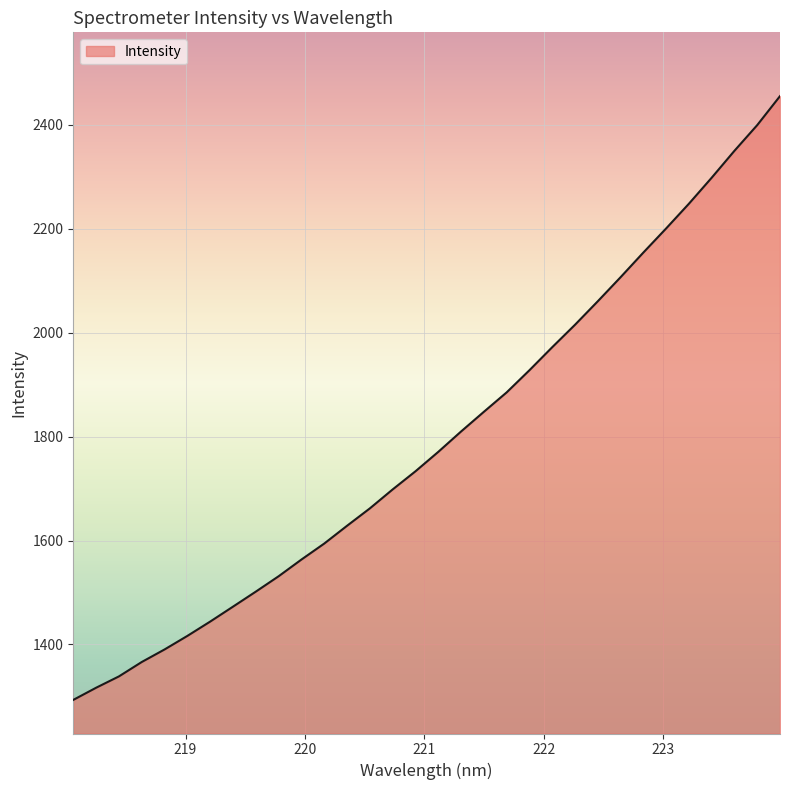

How many lines are shown in the chart?

1